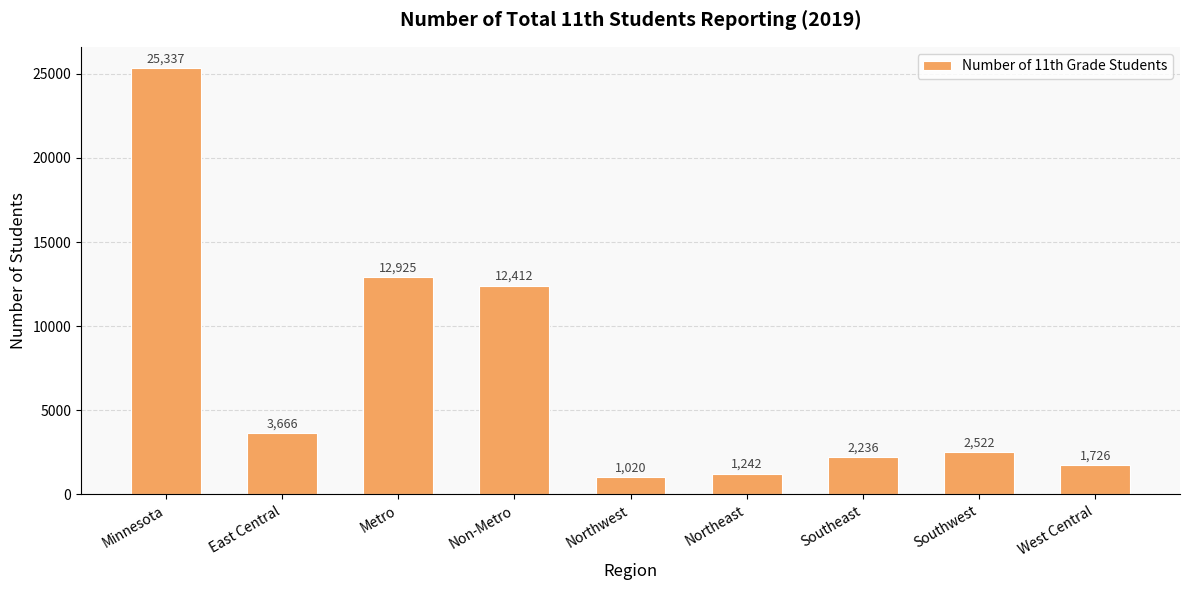

What is the ratio of the value at Northwest to the value at West Central?

0.6